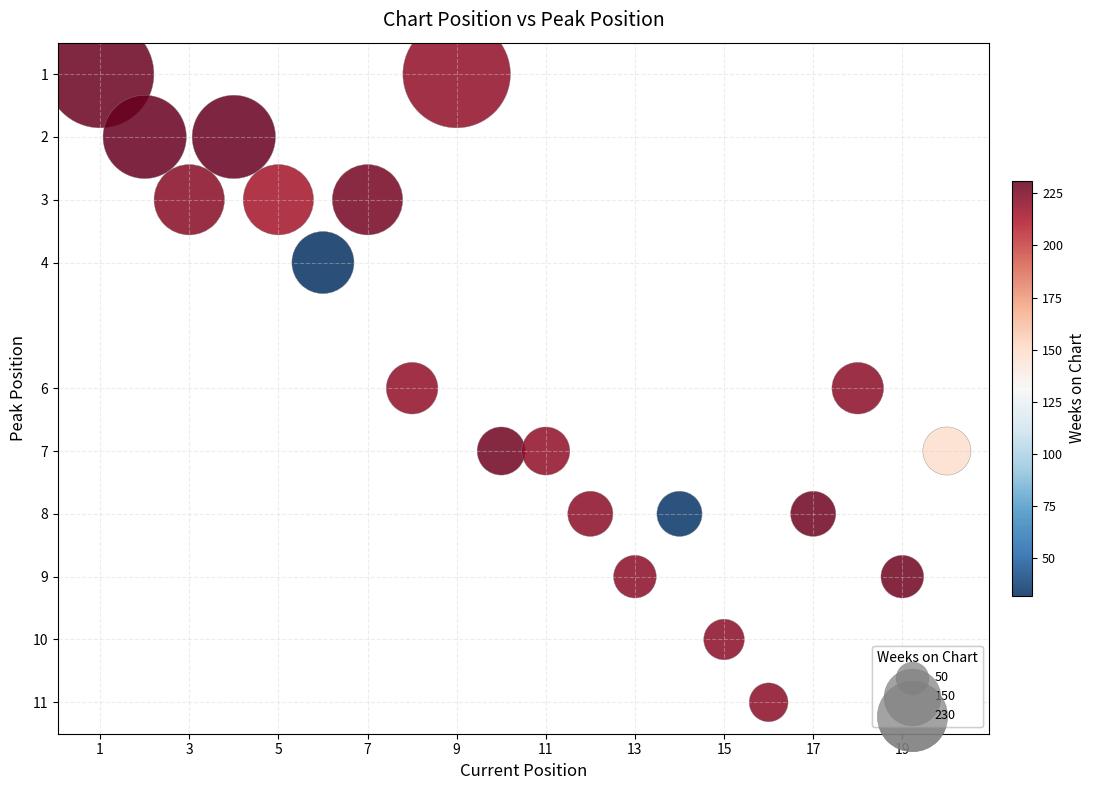

What is the range of Y values (max minus min)?

10